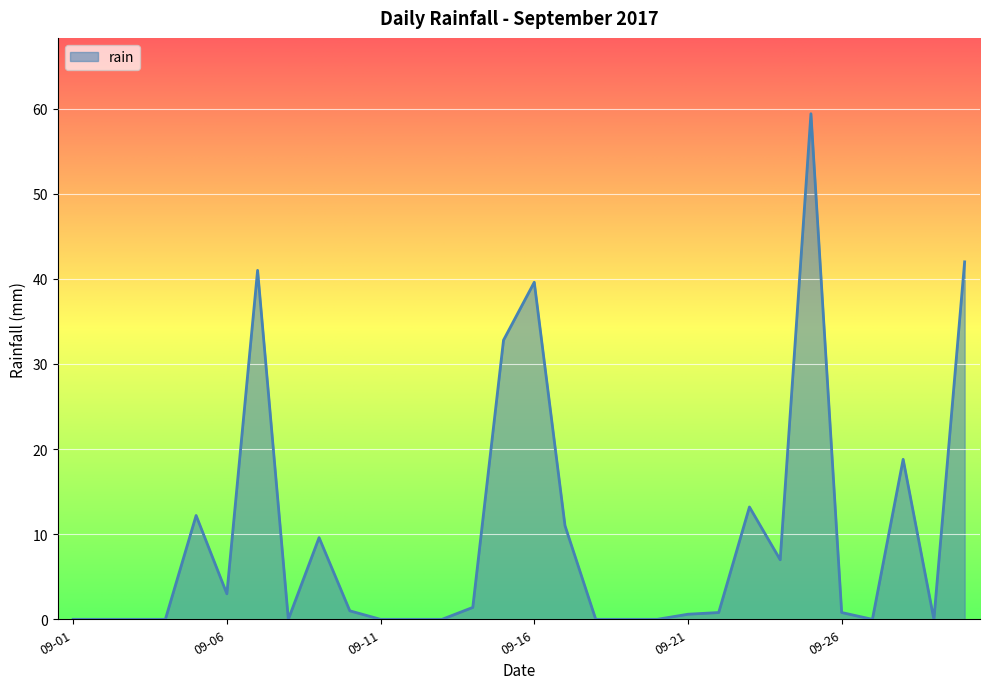

What is the greatest value displayed?

59.4